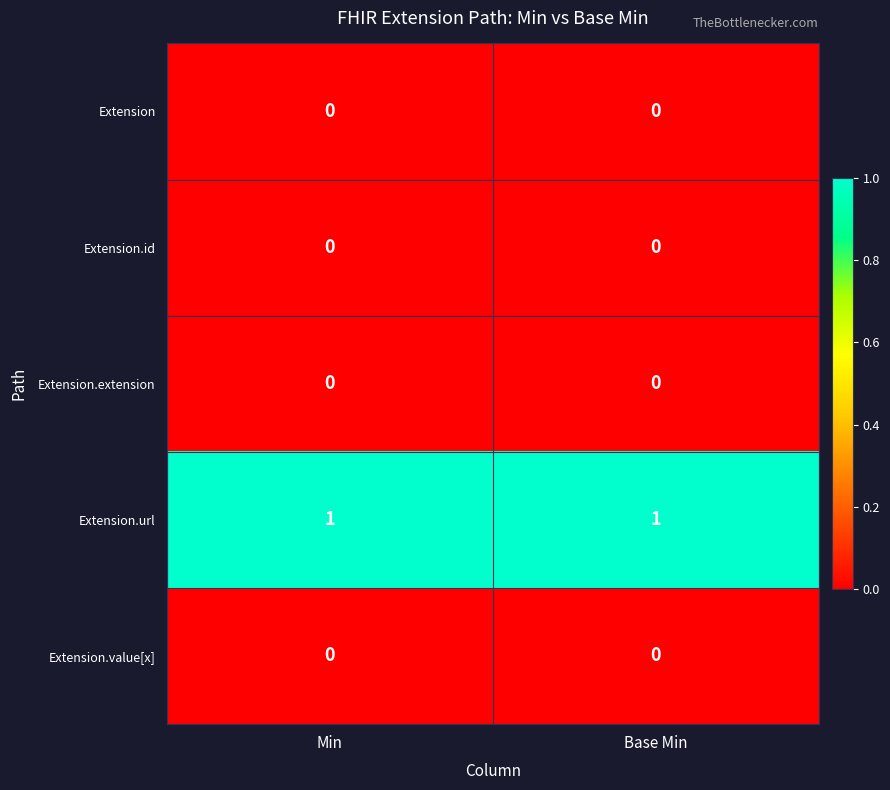

Reading right to left, what are all the values shown in this chart?

Extension: Base Min=0	Min=0
Extension.id: Base Min=0	Min=0
Extension.extension: Base Min=0	Min=0
Extension.url: Base Min=1	Min=1
Extension.value[x]: Base Min=0	Min=0